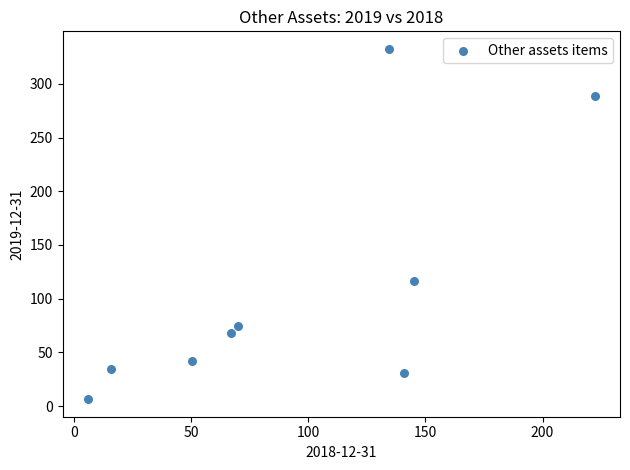

What is the average Y value?

110.4